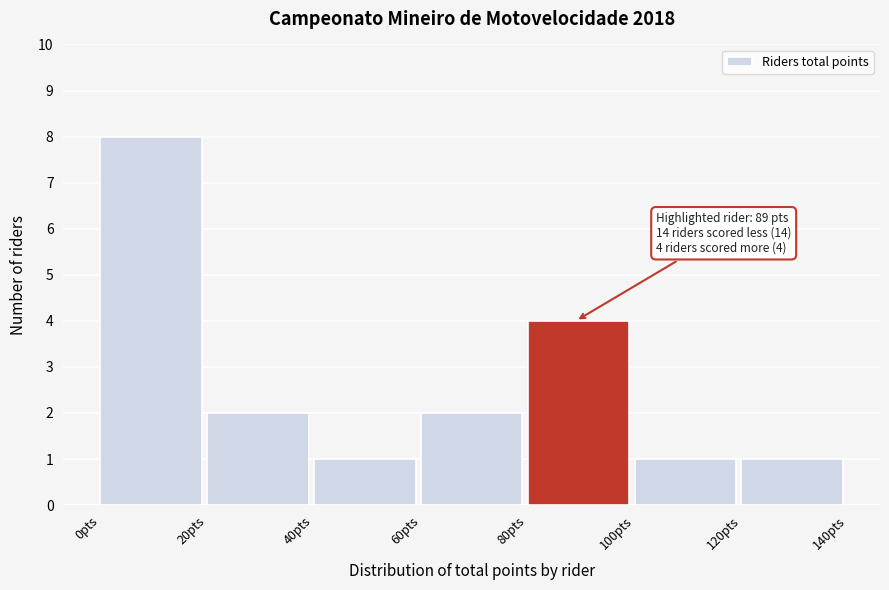

Which range on the x-axis has the tallest bar?

0 to 20